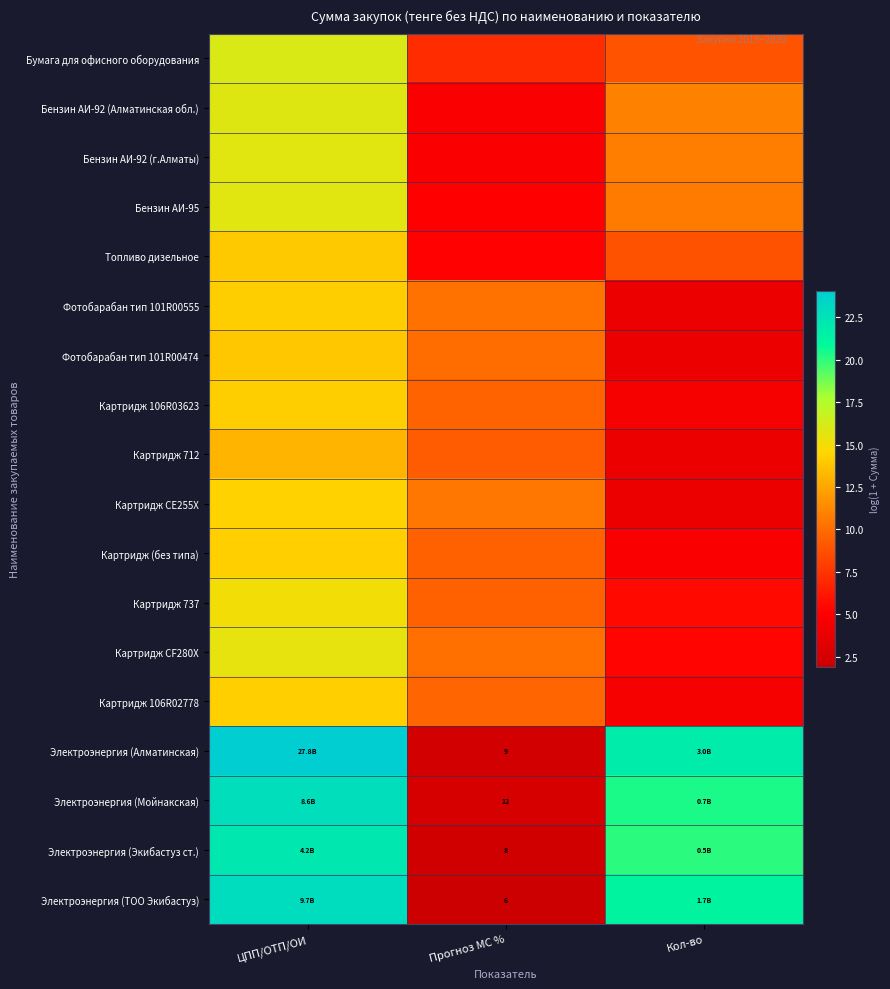

The value of Картридж 106R02778 at Кол-во is 4.6. True or false?

True